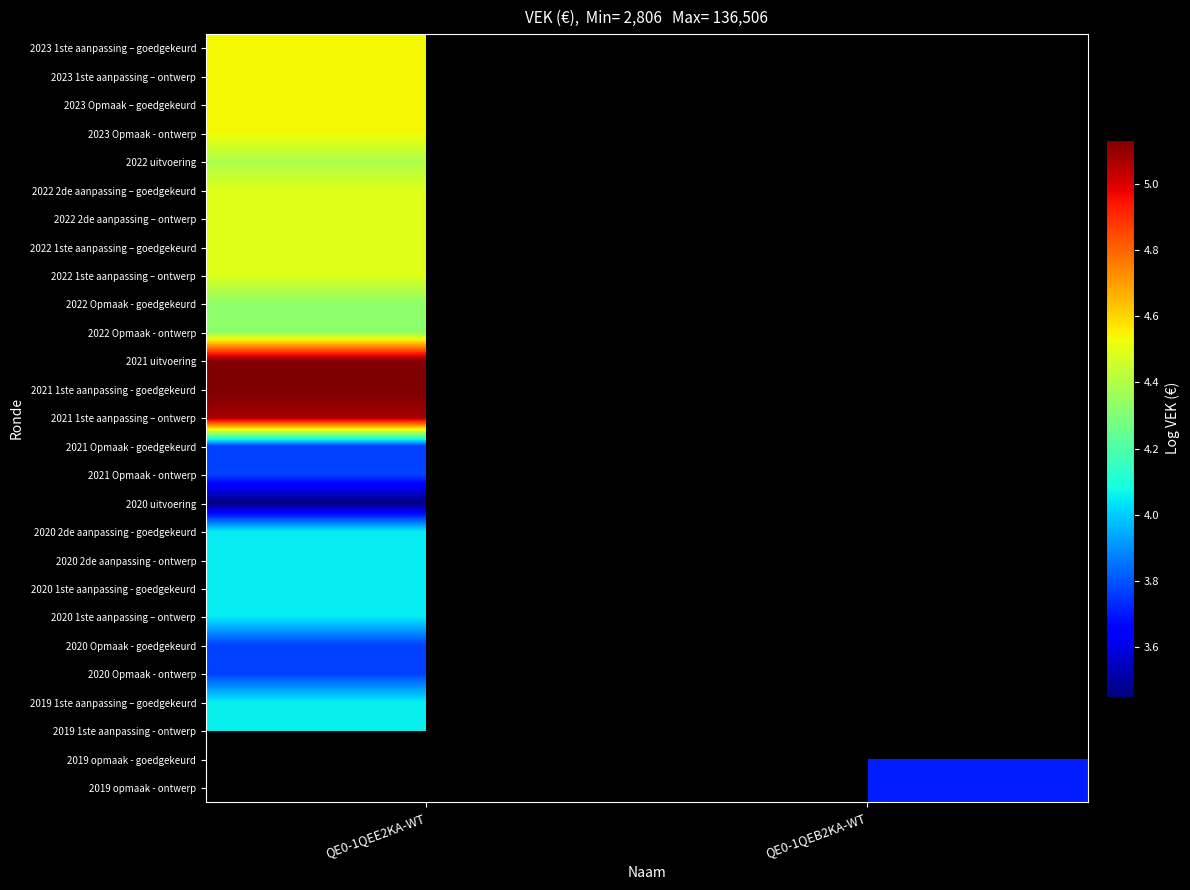

Is the value of 2021 1ste aanpassing - goedgekeurd at QE0-1QEE2KA-WT greater than the value of 2020 2de aanpassing - goedgekeurd at QE0-1QEE2KA-WT?

Yes